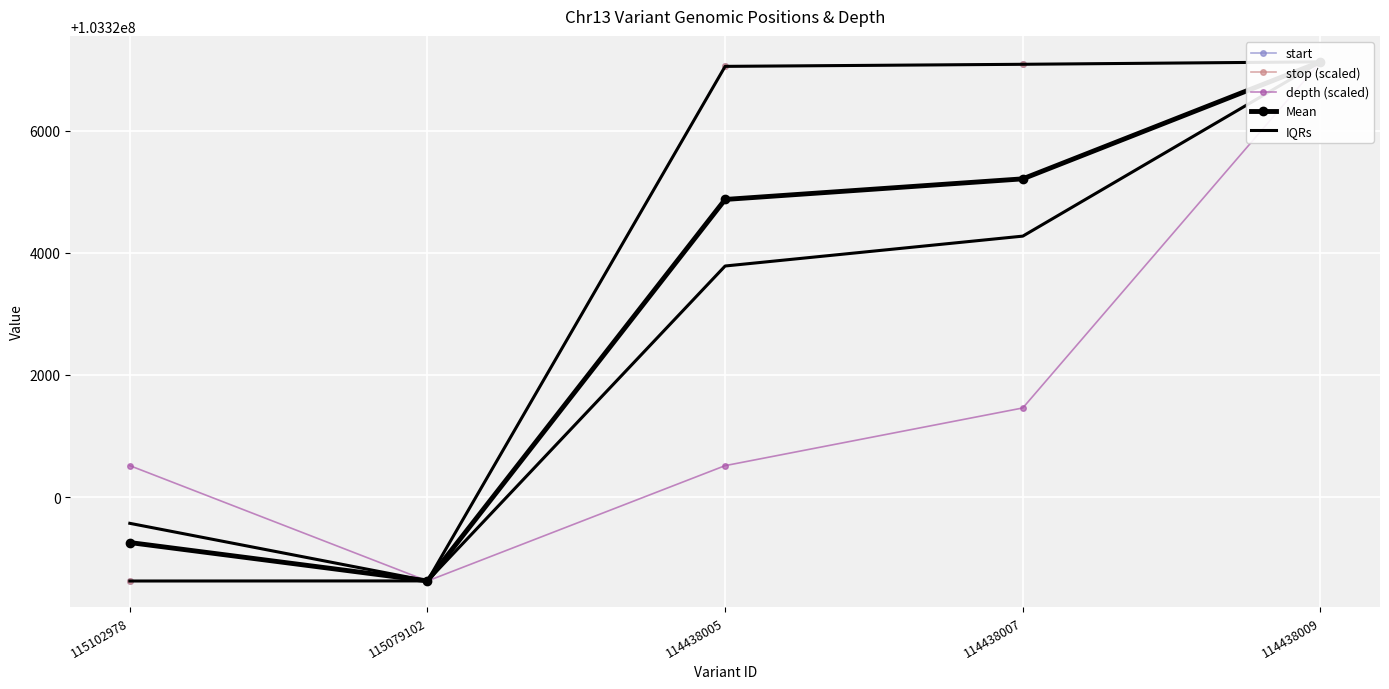

What is the sum of all start values?

516618520.0